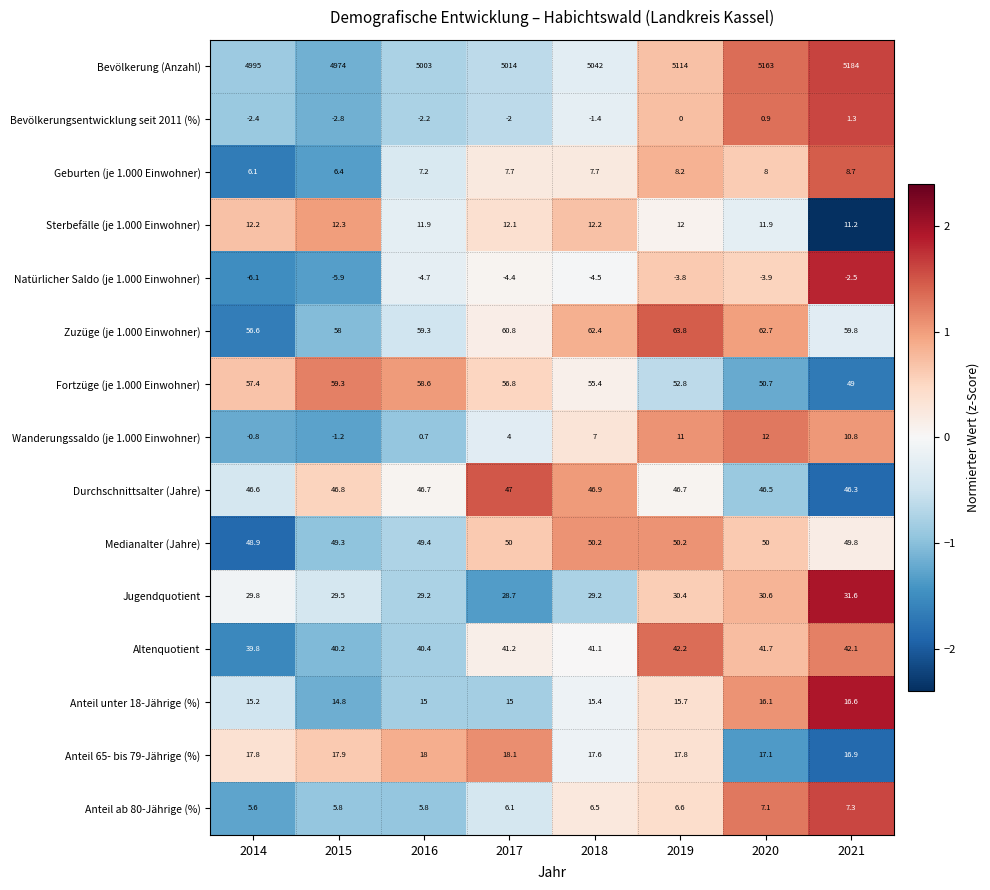

Which series changed the most between 2015 and 2020?

Bevölkerung (Anzahl)